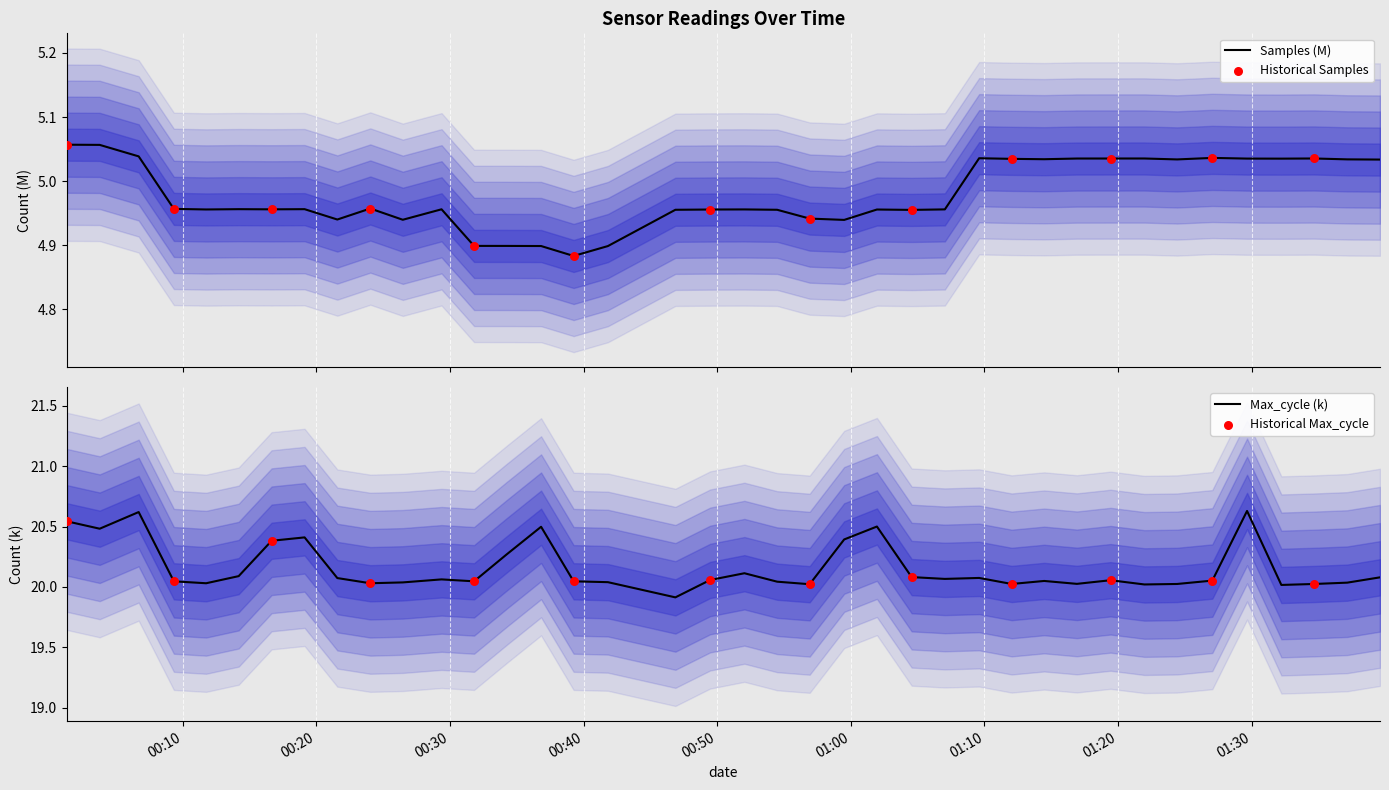

What are all the series names shown in the legend?

Samples, Max_cycle